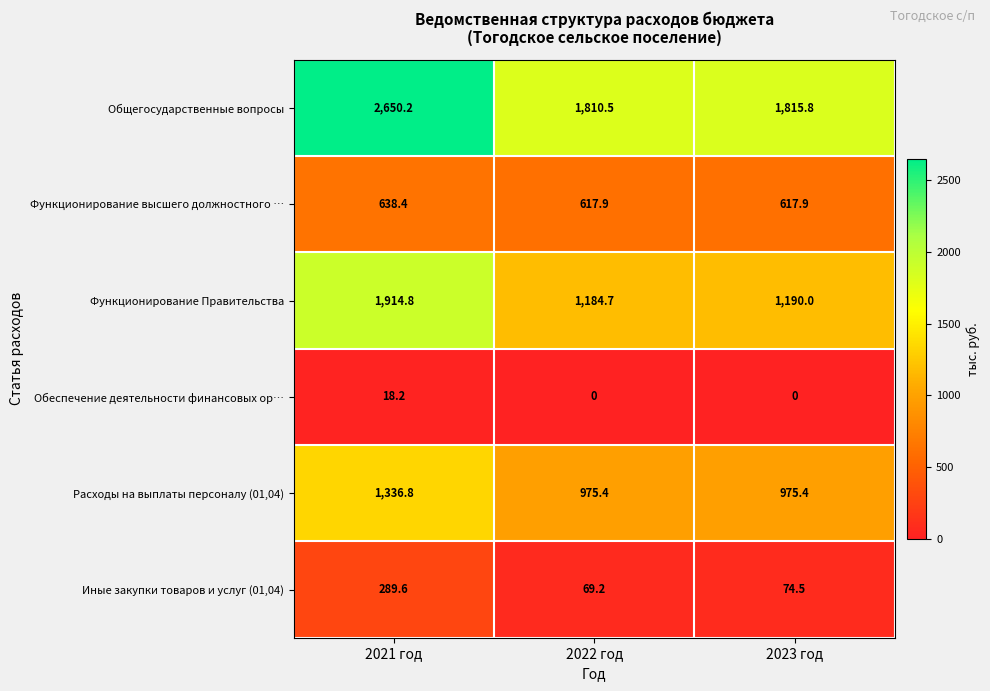

What is the spread (max minus min) of values at 2023 год?

1815.8